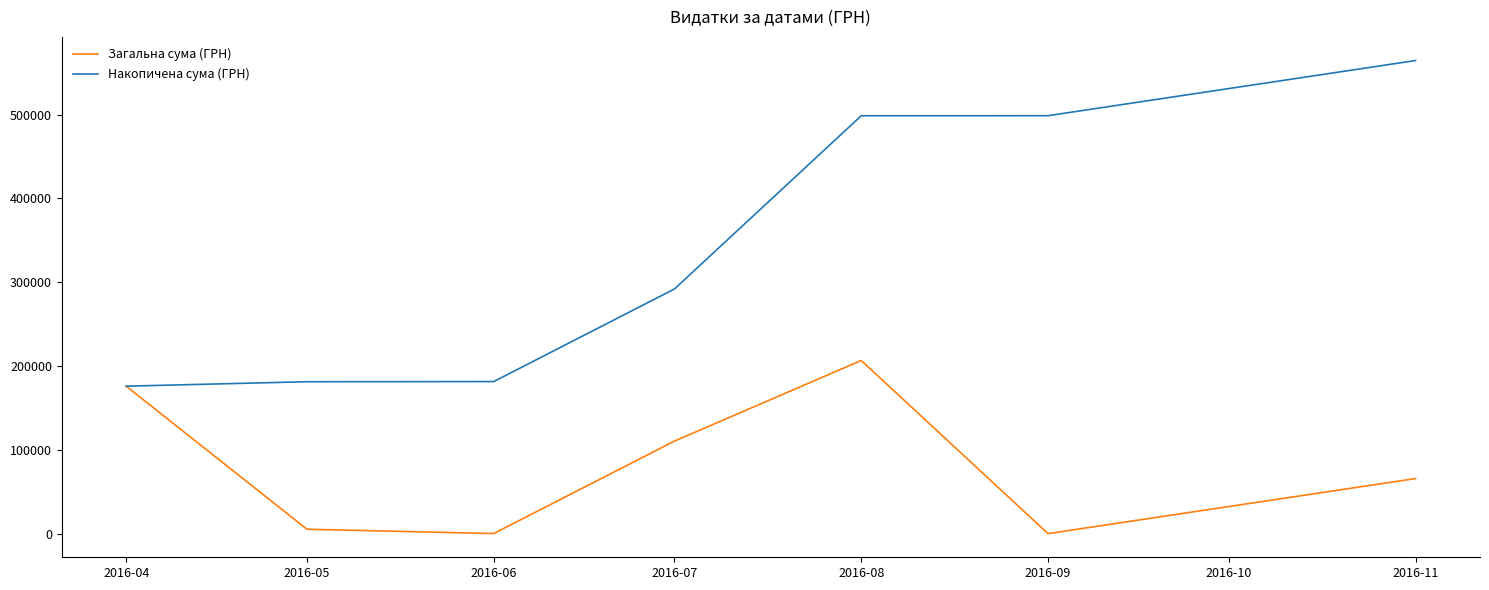

Is it true that Накопичена сума (ГРН) equals 145023.9 at 2016-08?

False